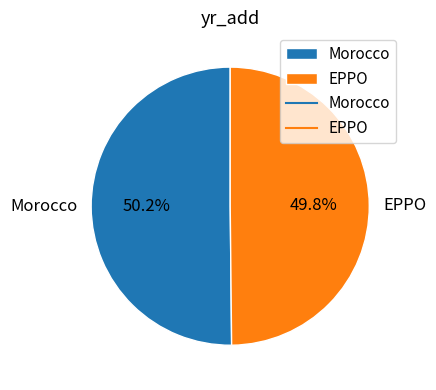

Is there any slice that represents more than half of the pie?

Yes